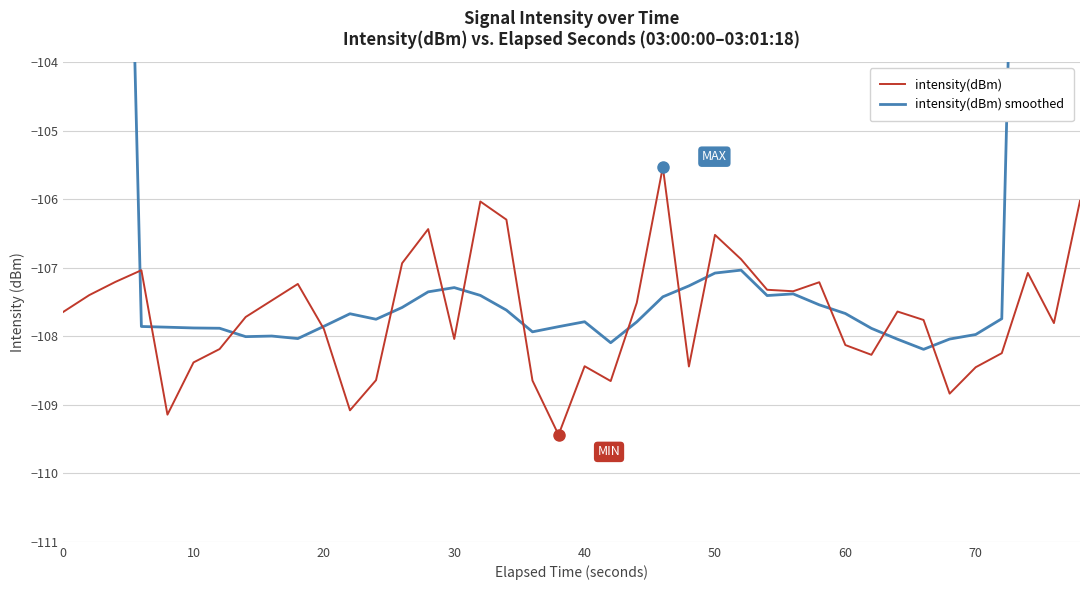

How many interior local peaks does the intensity(dBm) series have?

10